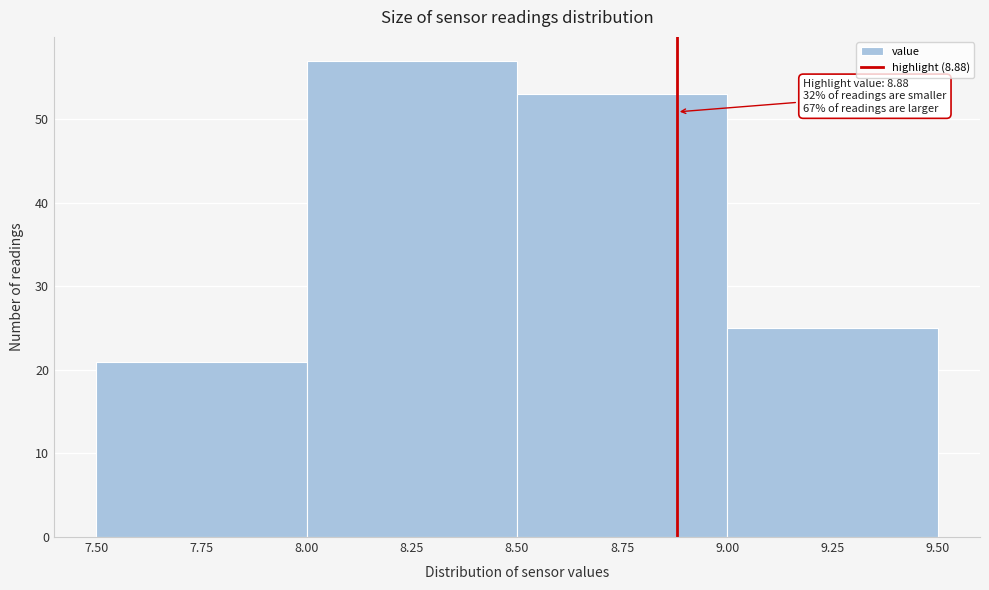

Which range on the x-axis has the tallest bar?

8.00 to 8.50